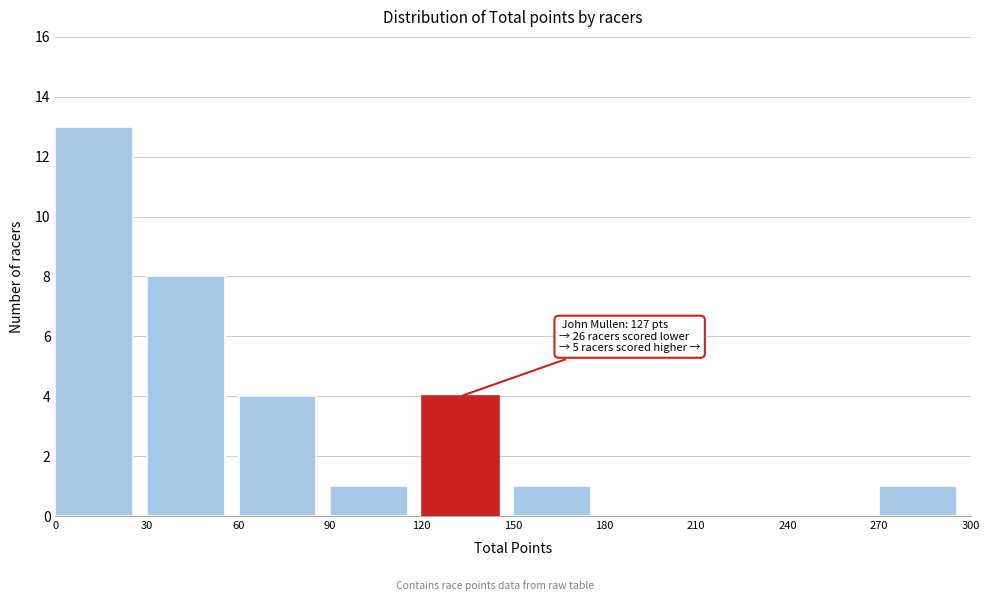

Which range on the x-axis has the tallest bar?

0 to 30